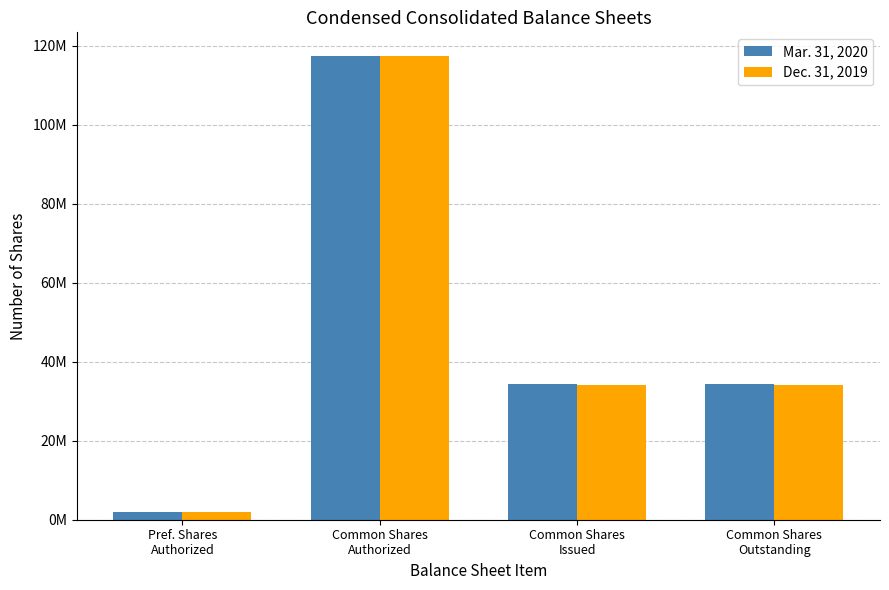

At how many categories does at least one series exceed 35963554?

1